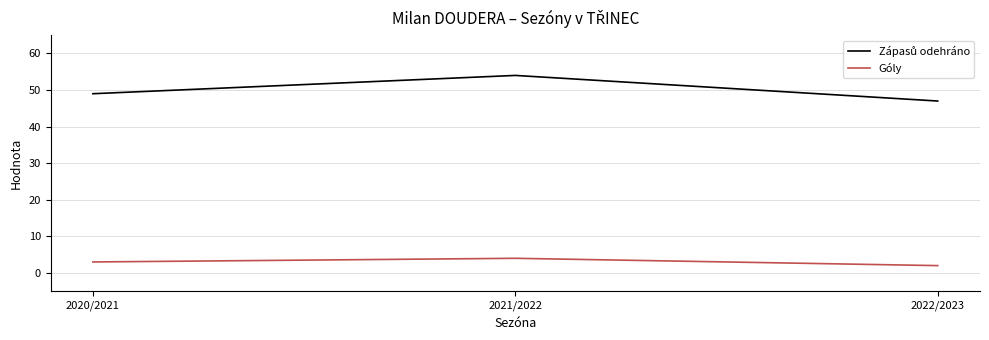

What is the sum of all Góly values?

9